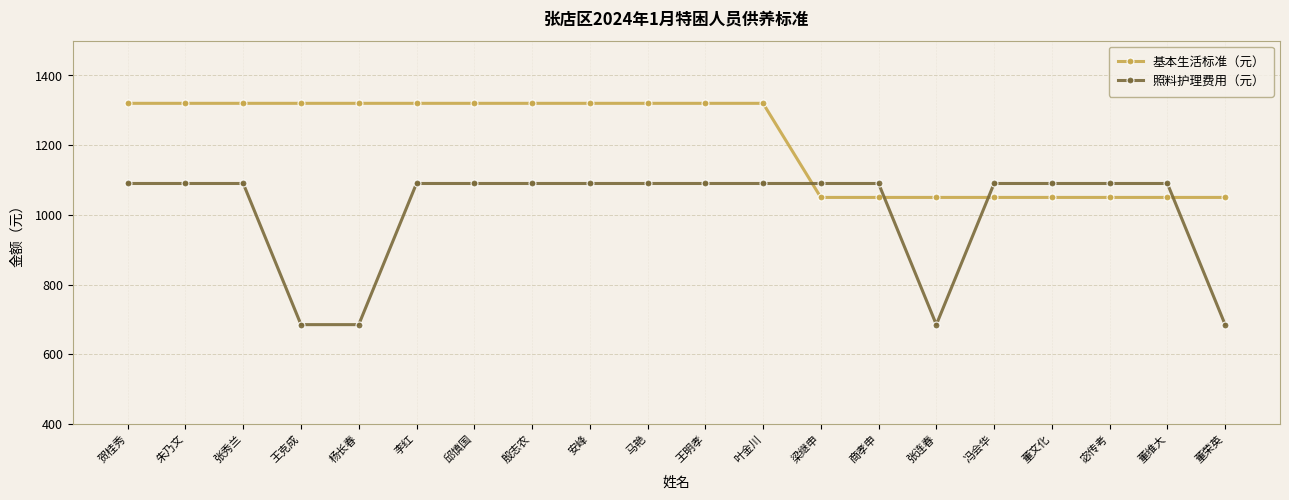

Count the 基本生活标准（元） values in the range 1050 to 1320.

20